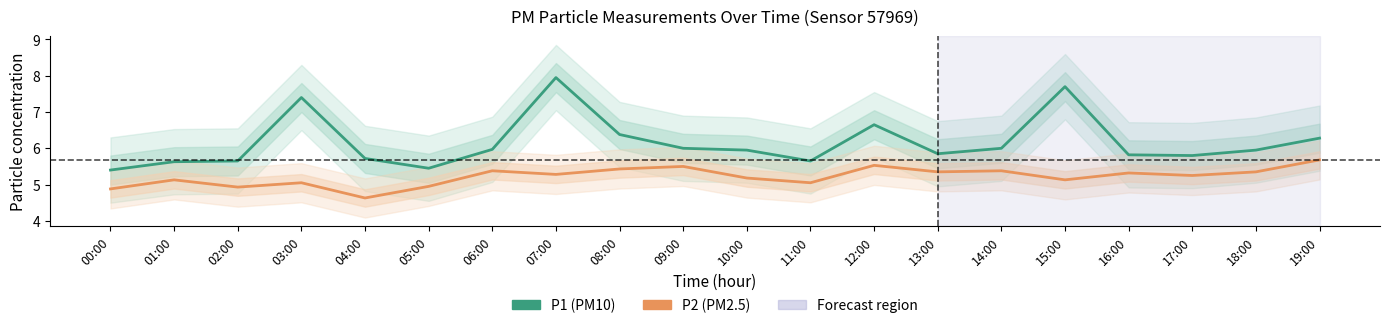

The value of P2 (PM2.5) at 01:00 is 9.2. True or false?

False